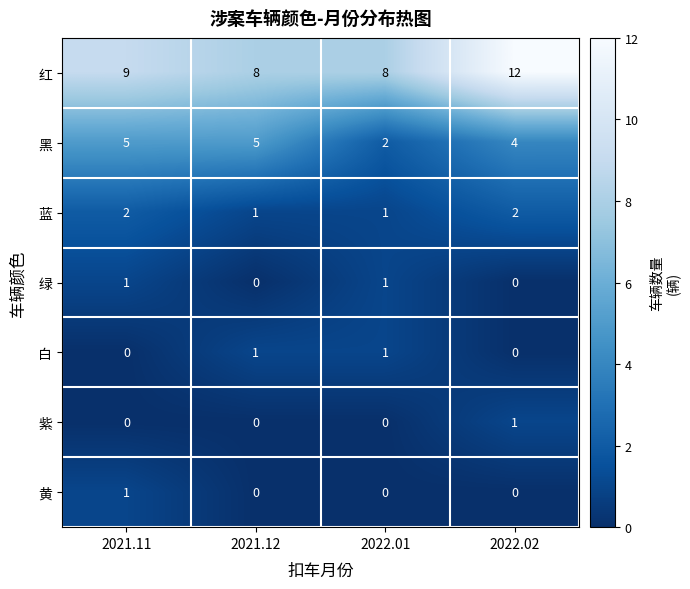

What is the difference between the second highest and minimum values in the 黑 series?

3